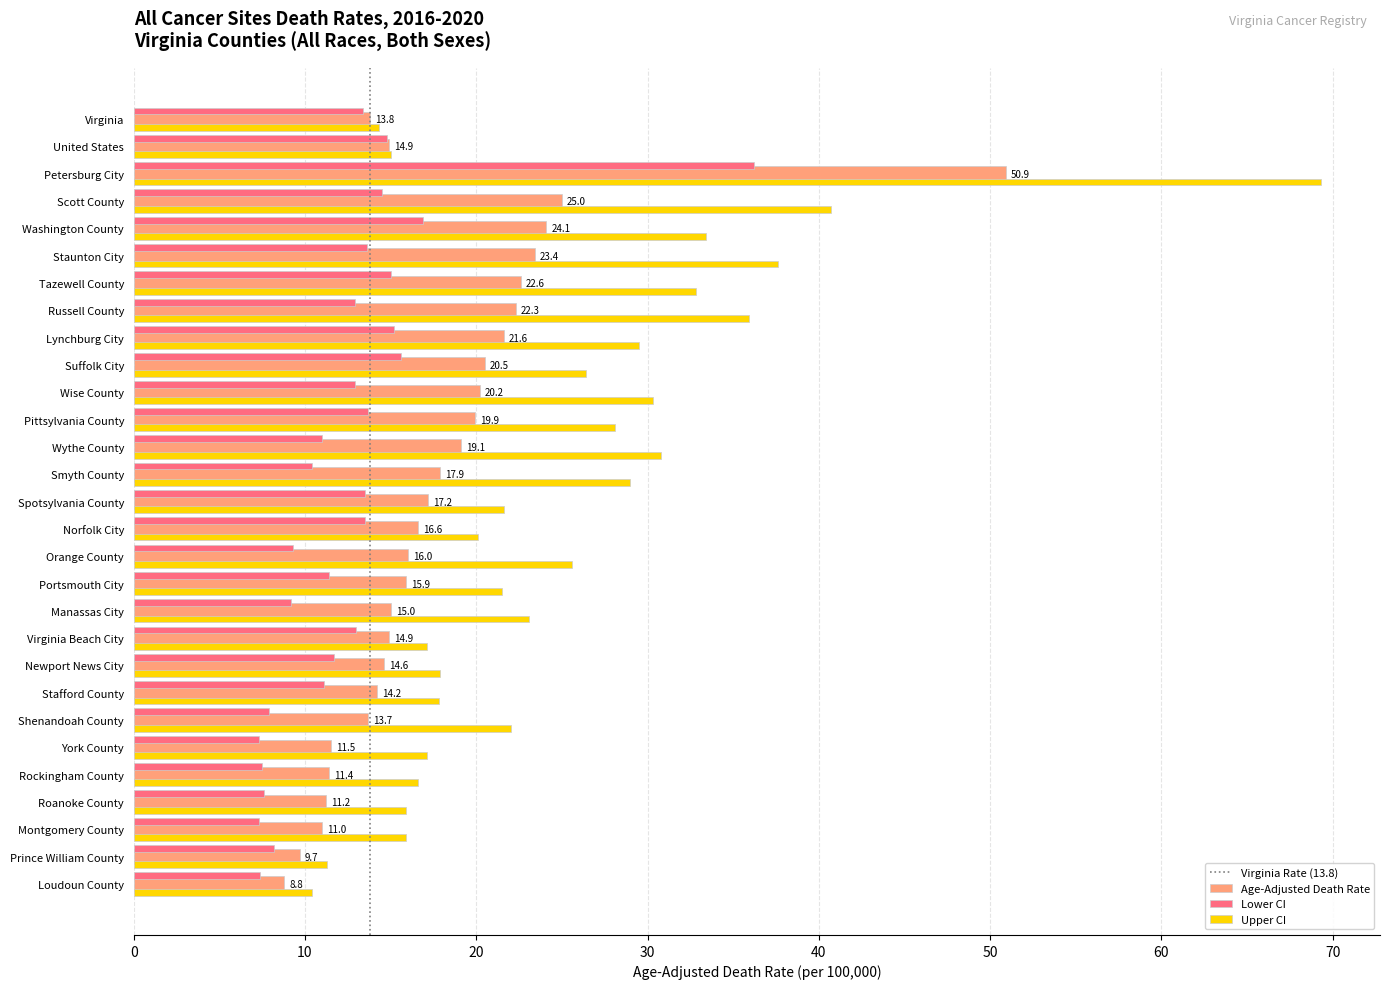

Is it true that Lower CI equals 15.2 at Lynchburg City?

True